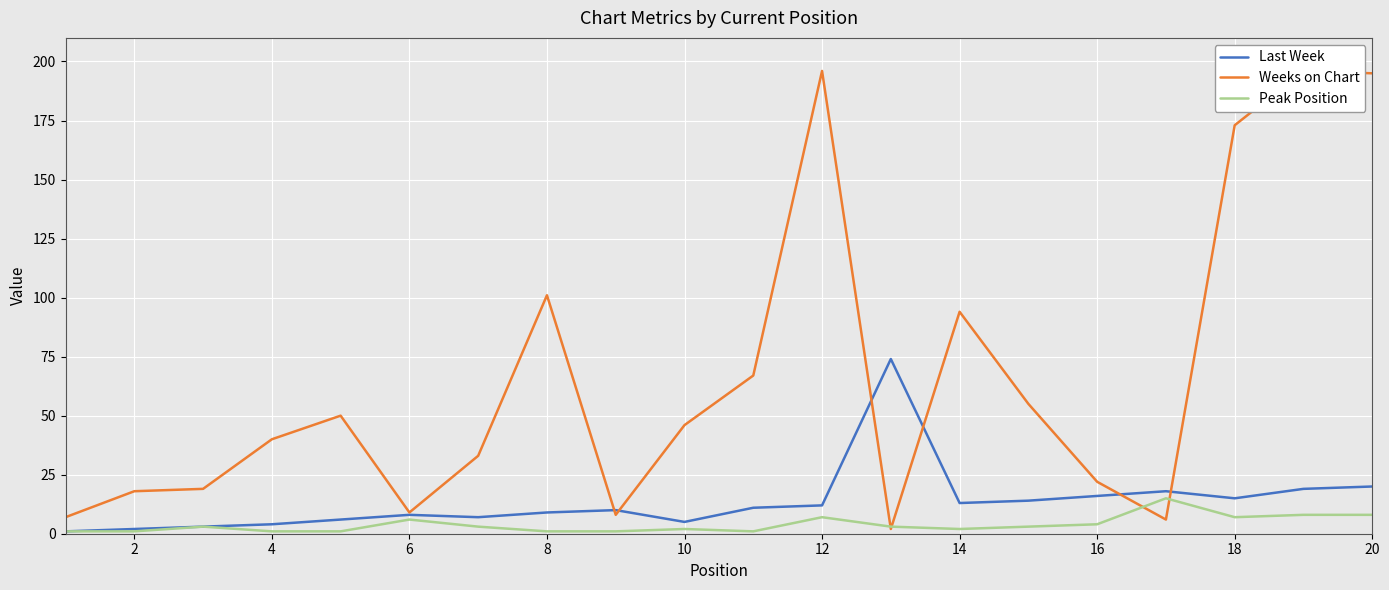

What is the maximum value for Last Week?

74